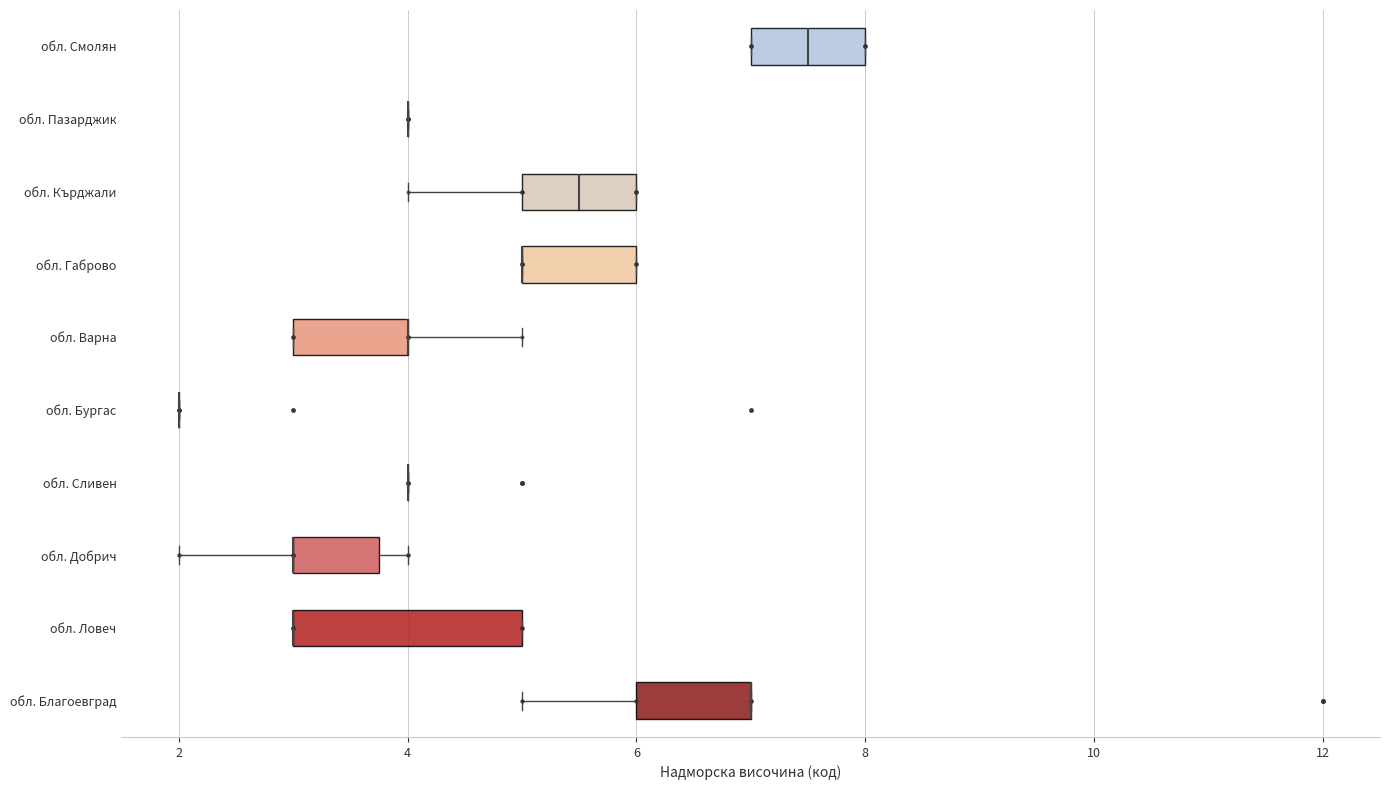

Reading bottom to top, transcribe this box plot: for each box, give where its median line is, the range the box spans, and where its two whiskers end, as read against the x-axis. The values are not printed on the chart, so give them approximately, as read against the axis.

обл. Благоевград: median 7.0 (drawn on the box's right edge), box 6.0 to 7.0, whiskers 5.0 to 7.0
обл. Ловеч: median 3.0 (drawn on the box's left edge), box 3.0 to 5.0, whiskers 3.0 to 5.0
обл. Добрич: median 3.0 (drawn on the box's left edge), box 3.0 to 3.8, whiskers 2.0 to 4.0
обл. Сливен: box collapsed to a line at 4.0, whiskers 4.0 to 4.0
обл. Бургас: box collapsed to a line at 2.0, whiskers 2.0 to 2.0
обл. Варна: median 4.0 (drawn on the box's right edge), box 3.0 to 4.0, whiskers 3.0 to 5.0
обл. Габрово: median 5.0 (drawn on the box's left edge), box 5.0 to 6.0, whiskers 5.0 to 6.0
обл. Кърджали: median 5.6, box 5.0 to 6.0, whiskers 4.0 to 6.0
обл. Пазарджик: box collapsed to a line at 4.0, whiskers 4.0 to 4.0
обл. Смолян: median 7.6, box 7.0 to 8.0, whiskers 7.0 to 8.0